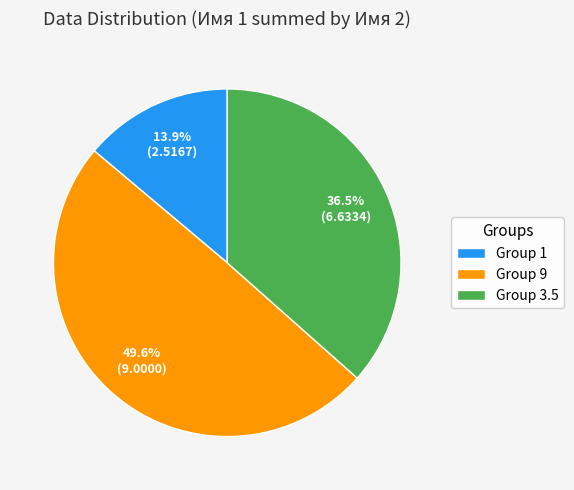

Does Group 9 account for over 50% of the chart?

No